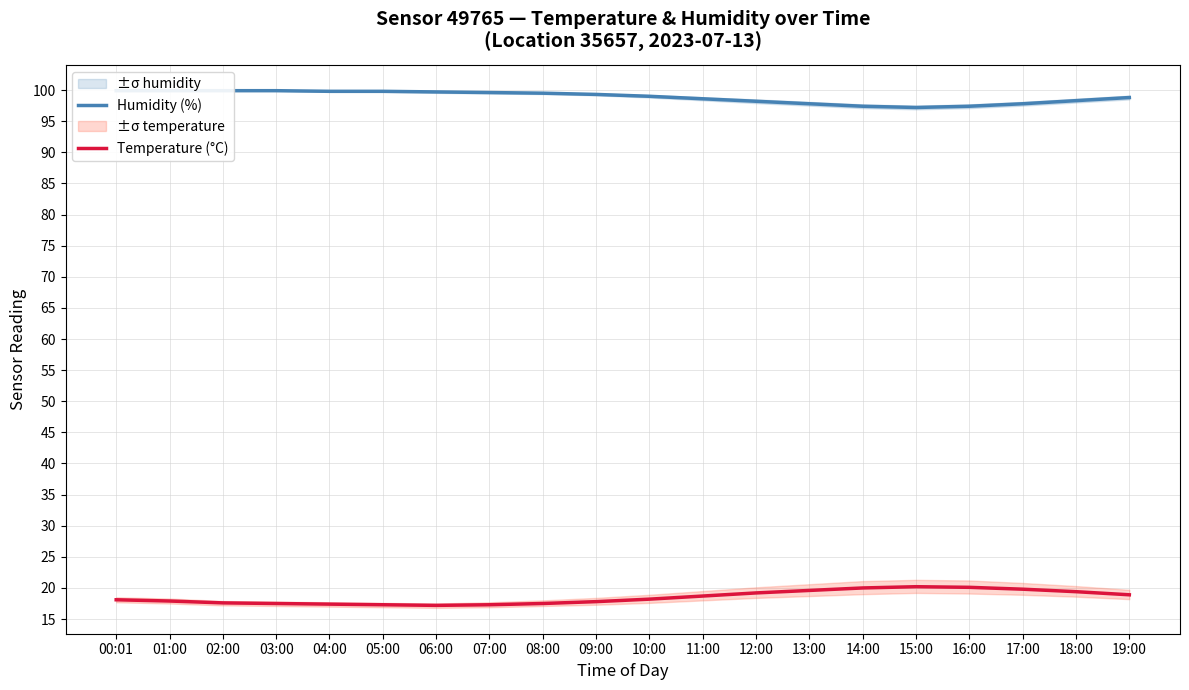

Is the value of Humidity (%) at 14:00 greater than the value of Temperature (°C) at 03:00?

Yes